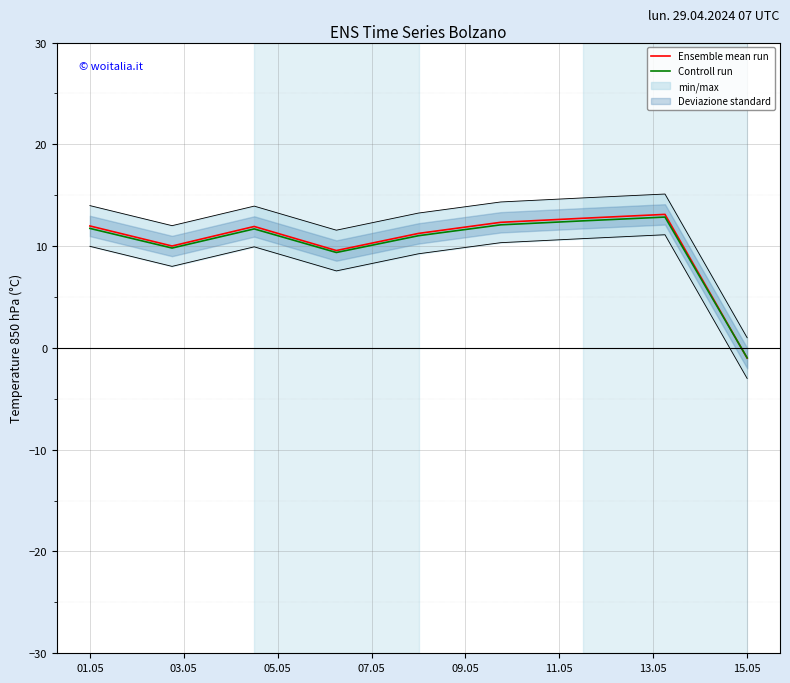

Is it true that Ensemble mean run equals 12.0 at 01.05?

True